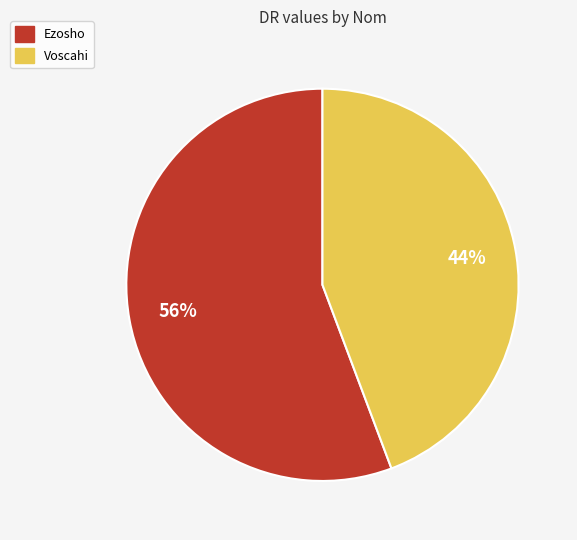

Count the number of slices in the pie.

2